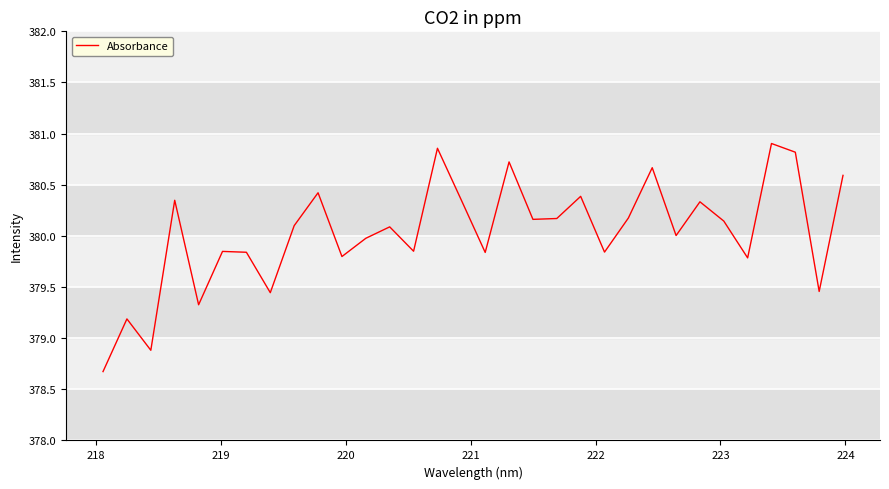

What is the smallest value displayed?

378.7